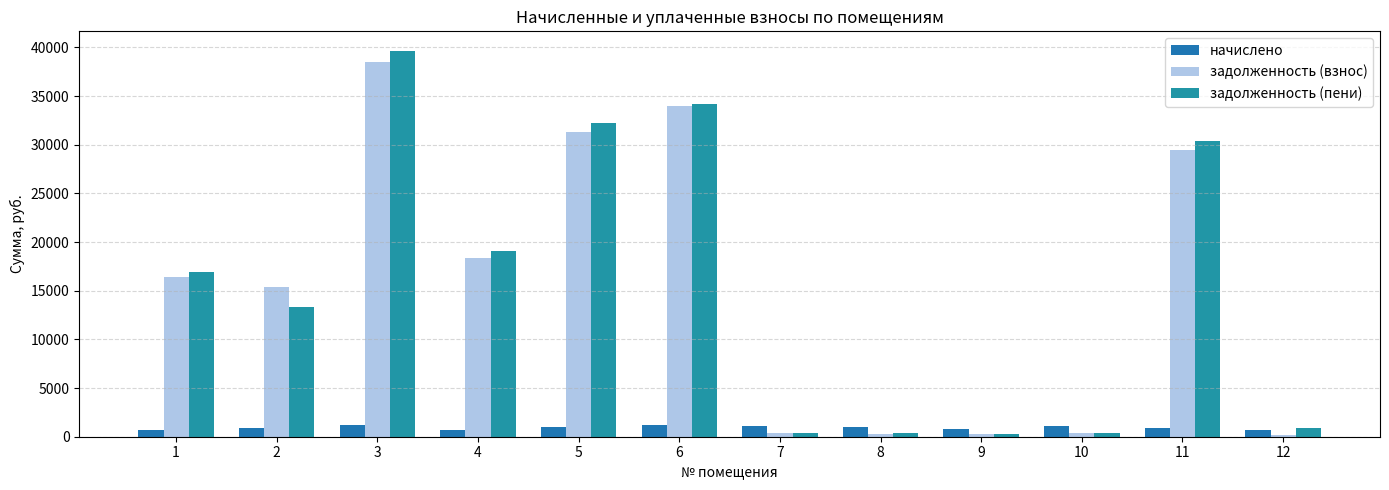

Are the bars horizontal?

No